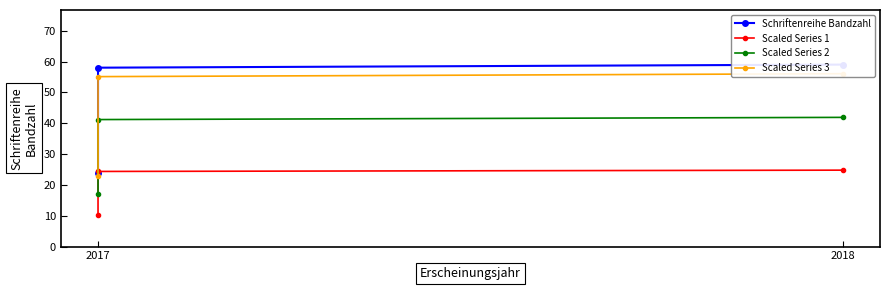

How many series are shown in this chart?

4